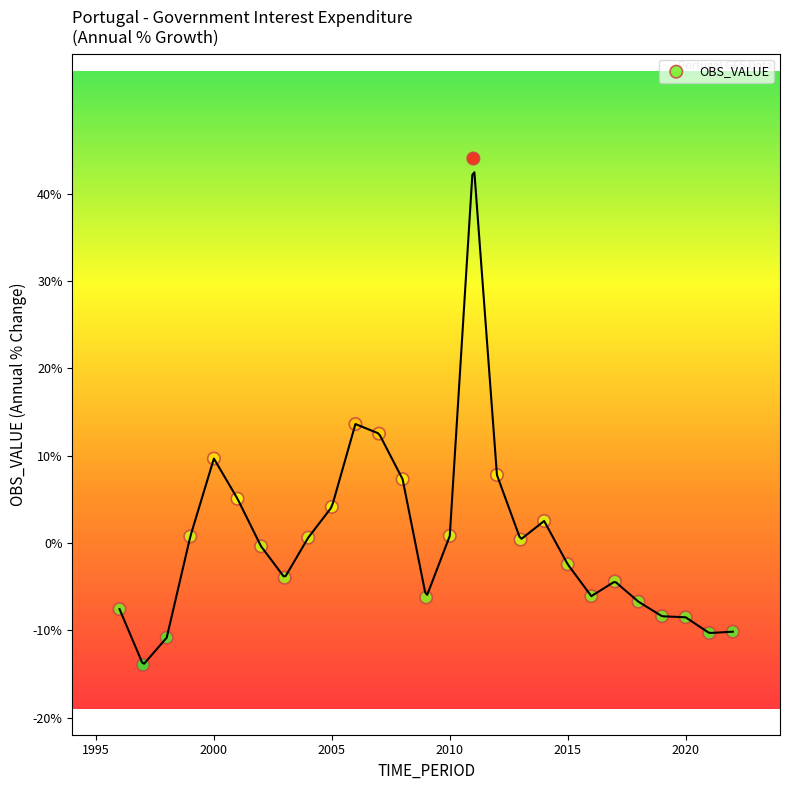

What Y value in the scatter plot is closest to 15?

13.6